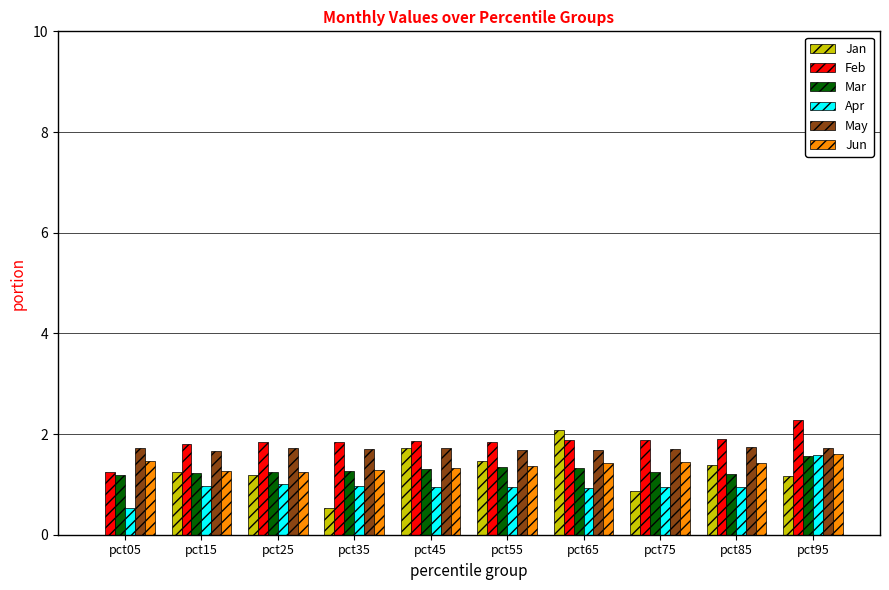

At which category is the sum across all series the highest?

pct95